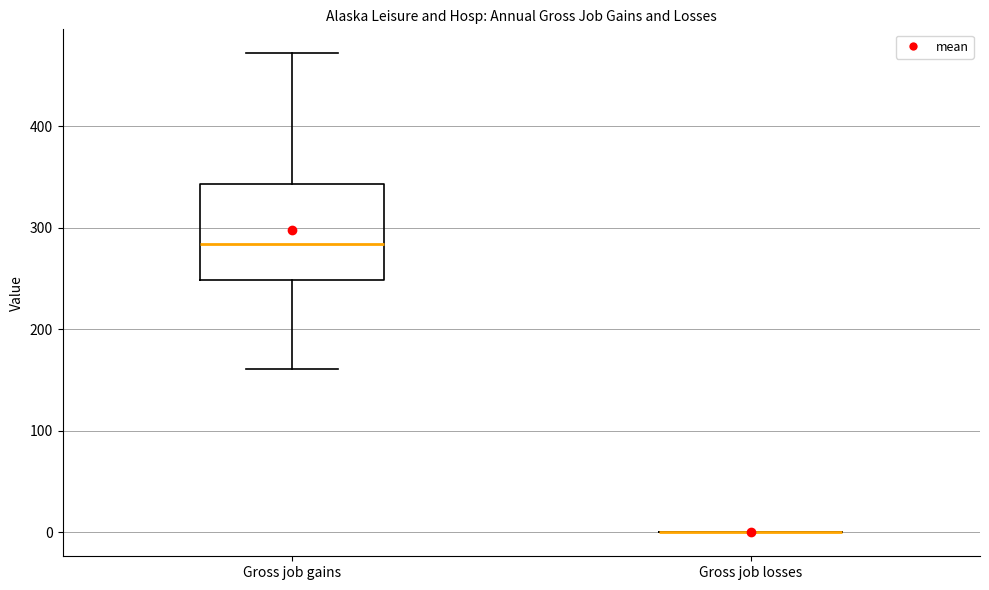

Reading left to right, read every box against the y-axis: the position of its median line, the range the box covers, and the ends of its whiskers. The values are not printed on the chart, so give them approximately, as read against the axis.

Gross job gains: median 280, box 250 to 340, whiskers 160 to 470
Gross job losses: box collapsed to a line at 0, whiskers 0 to 0